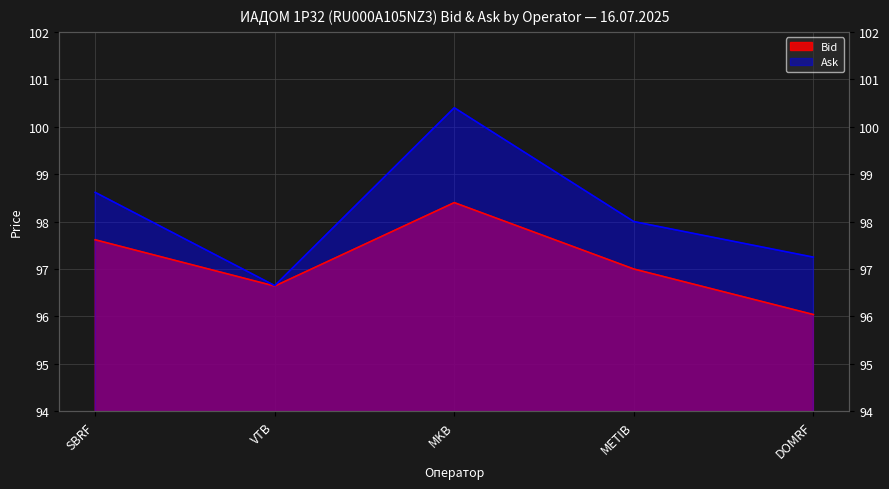

Rank the series by their maximum value, from highest to lowest.

Ask, Bid